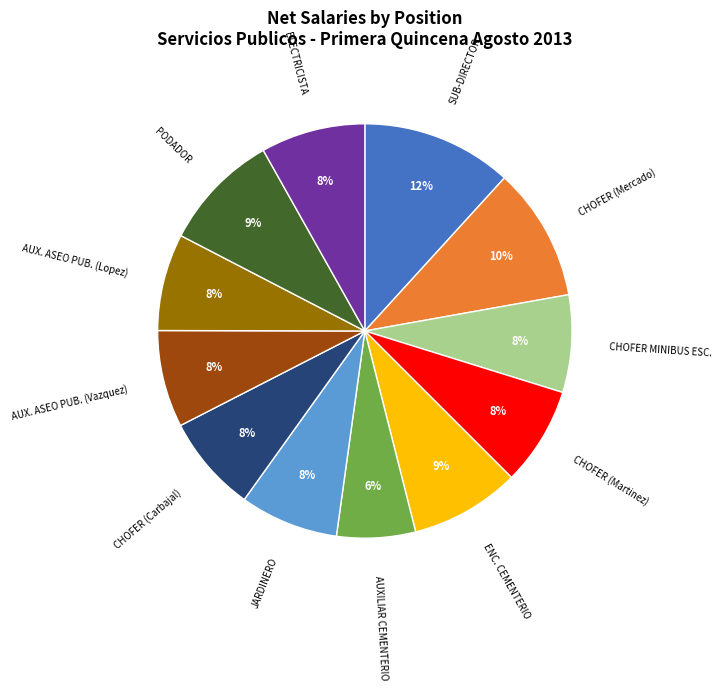

To the nearest percent, what is the average slice percentage?

8%